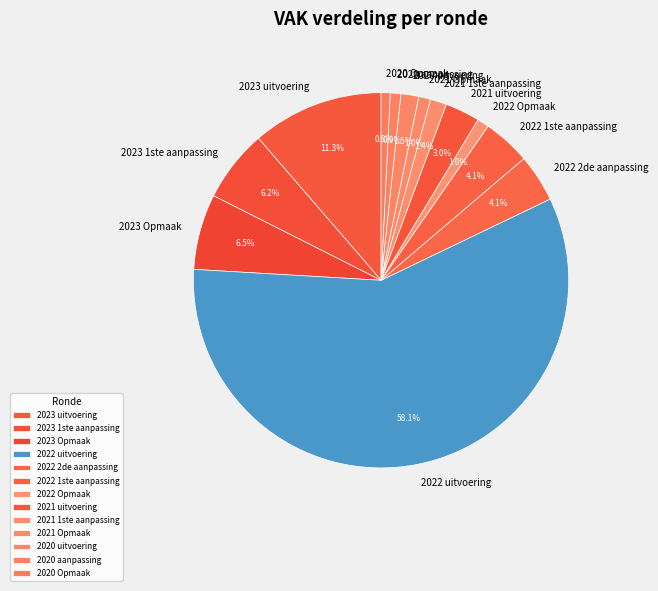

To the nearest percent, what is the average slice percentage?

8%